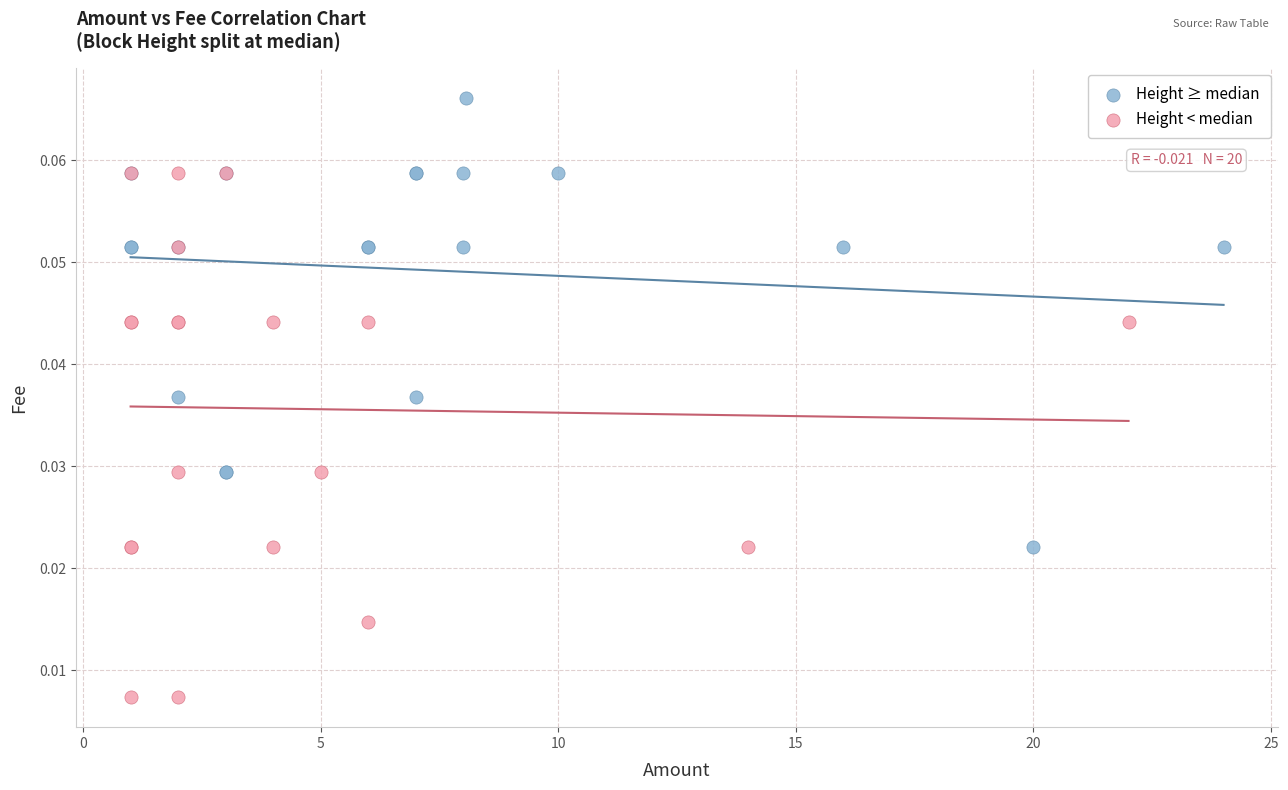

Which series contains the highest Y value?

Height ≥ median